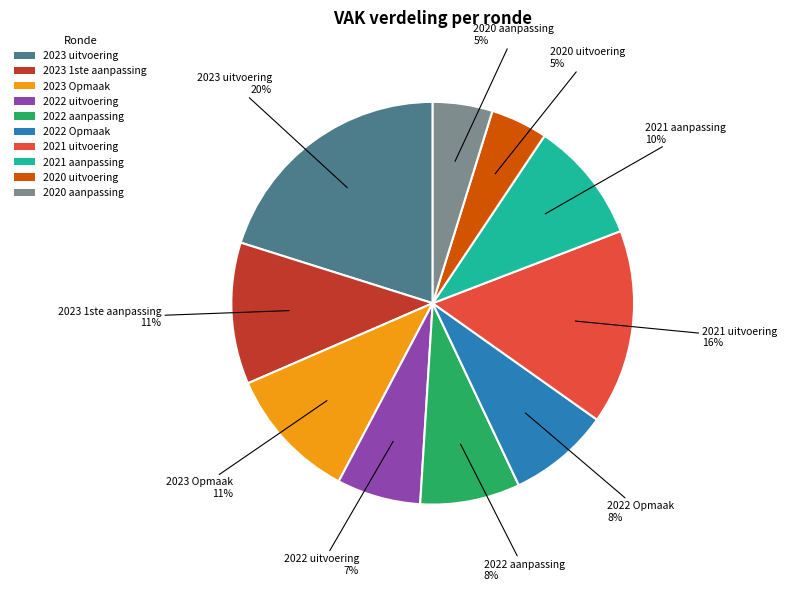

True or false: 2023 1ste aanpassing accounts for 20% of the total.

False